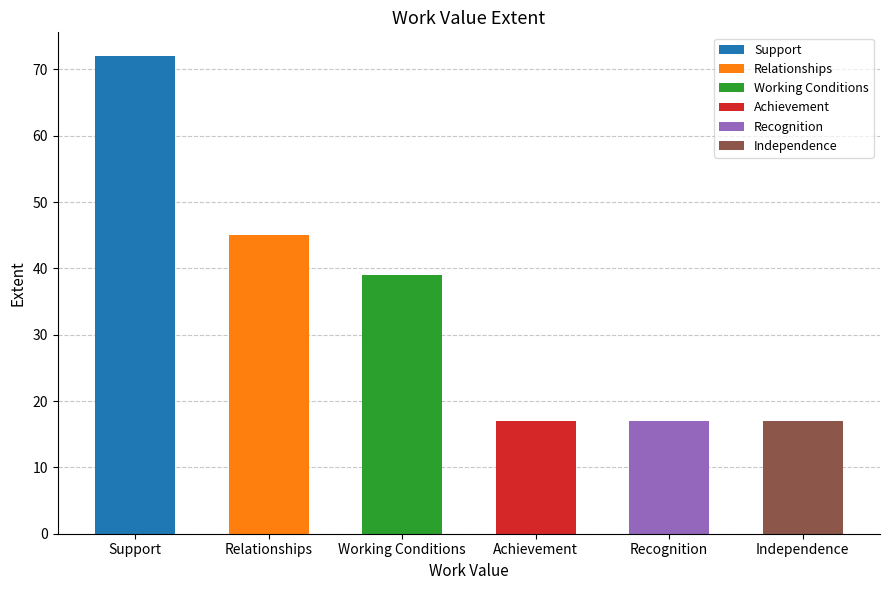

Reading left to right, transcribe all the data shown in this chart.

72	45	39	17	17	17